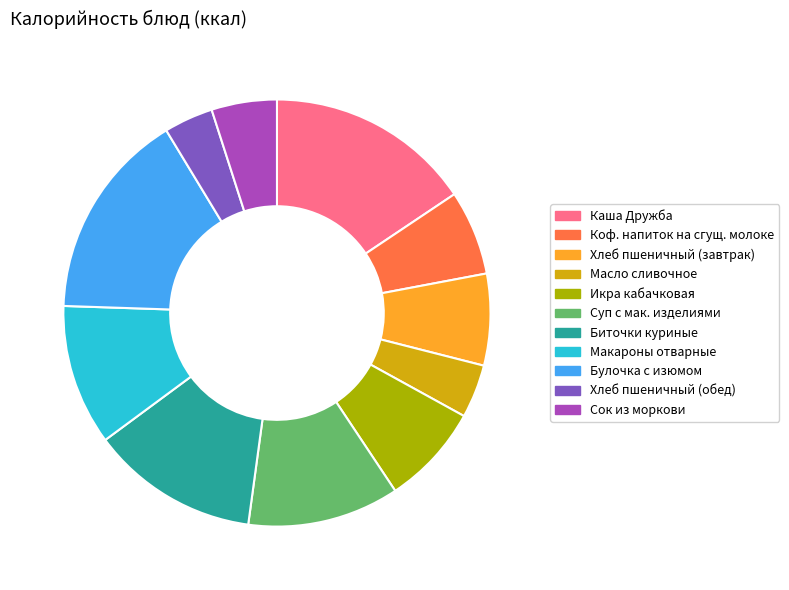

Do Сок из моркови and Биточки куриные together represent more than half of the pie?

No